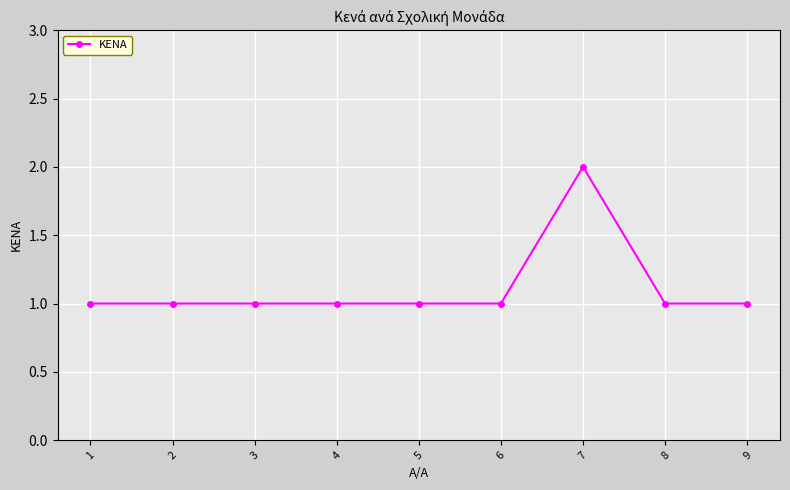

The chart shows a value of 2 at 6. True or false?

False